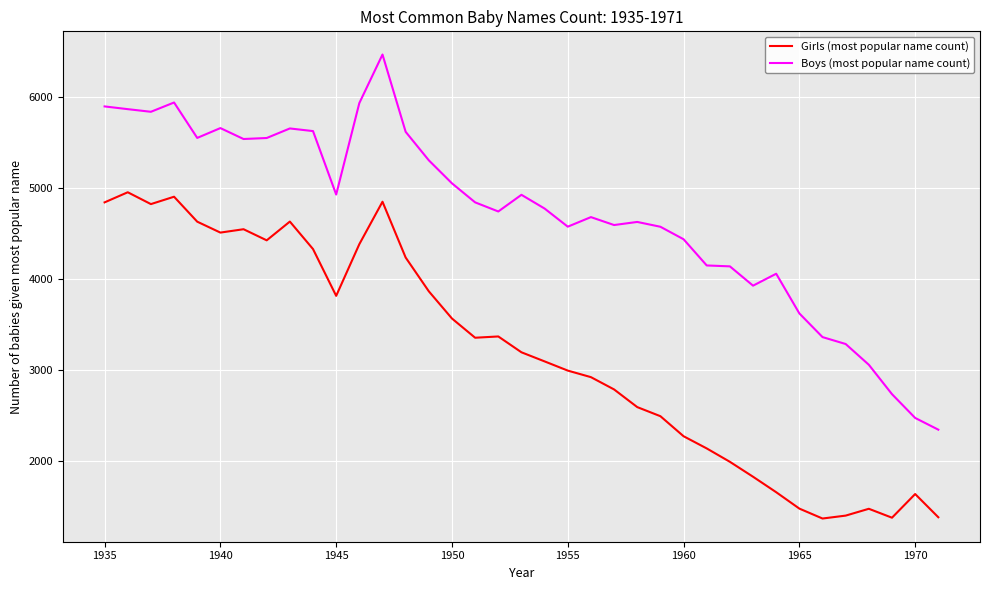

Which series has the widest spread of values?

Boys (most popular name count)